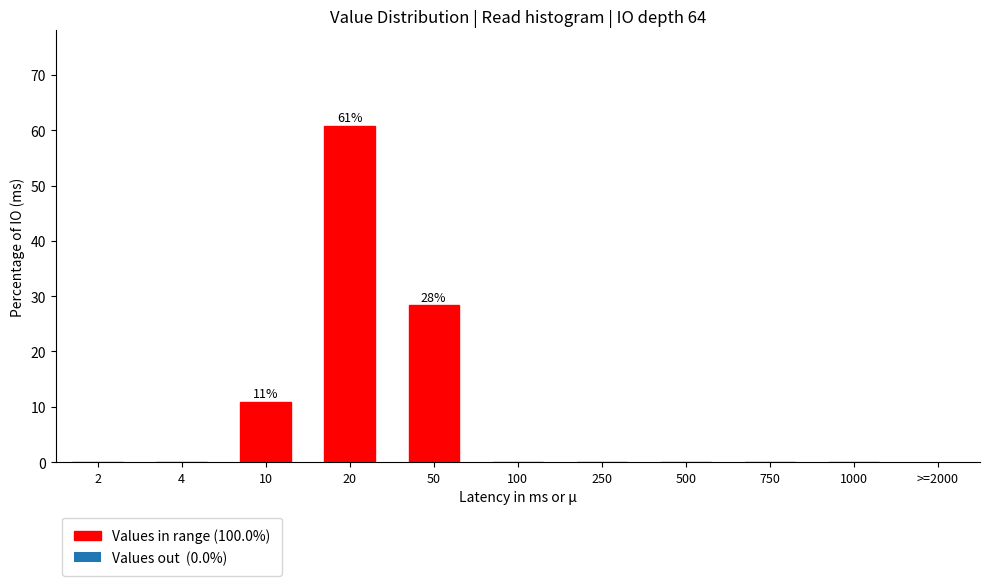

Reading left to right, transcribe all the data shown in this chart.

2=0.0	4=0.0	10=10.8	20=60.8	50=28.3	100=0.0	250=0.0	500=0.0	750=0.0	1000=0.0